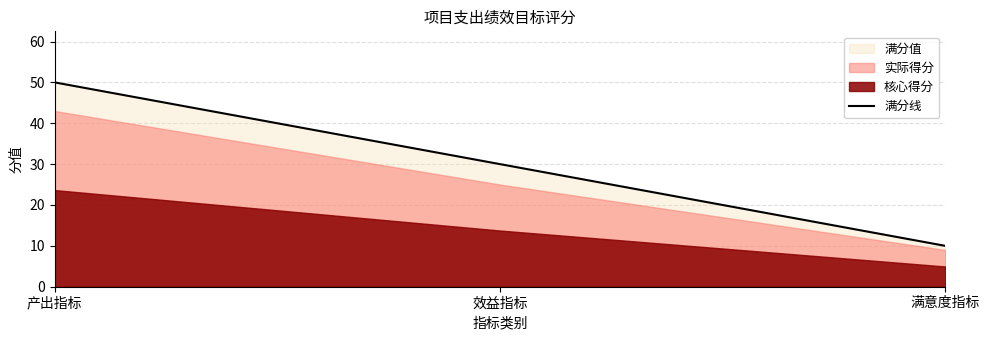

What is the change in value from 效益指标 to 满意度指标?

-20